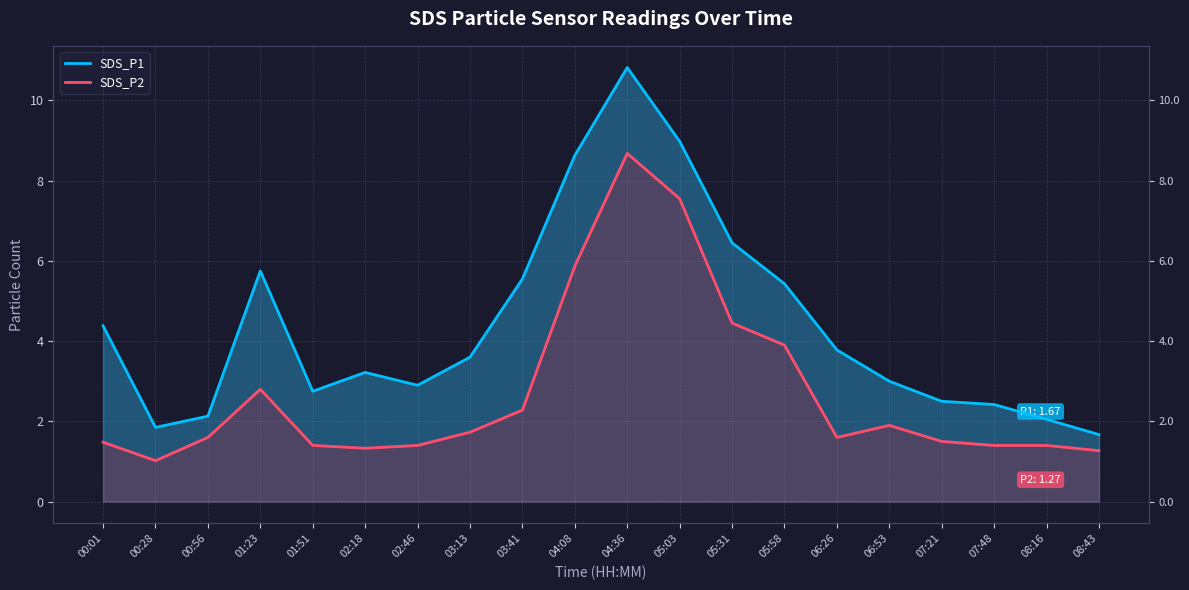

What is the average value of the SDS_P2 series?

2.7